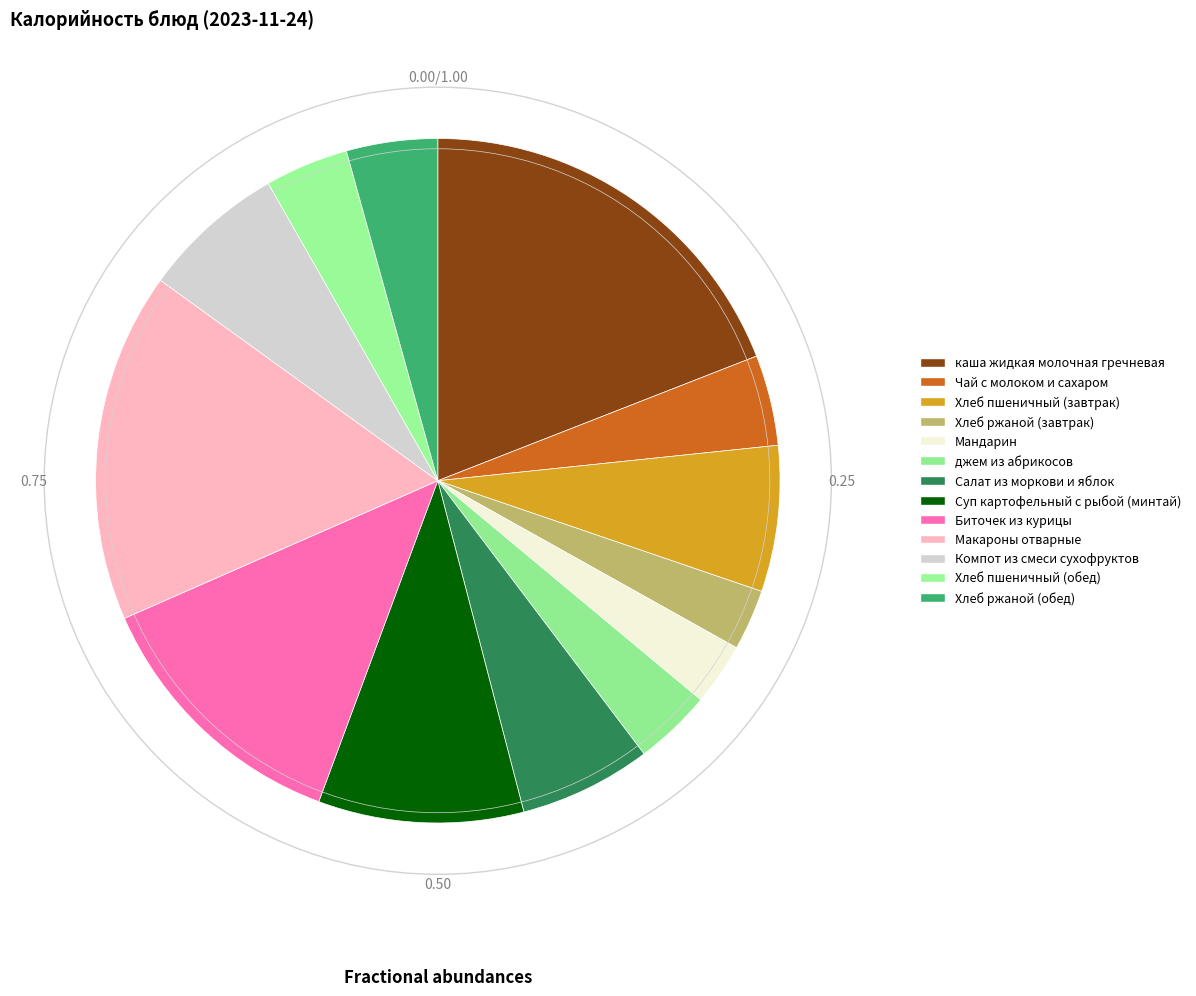

How many segments does this pie chart have?

13